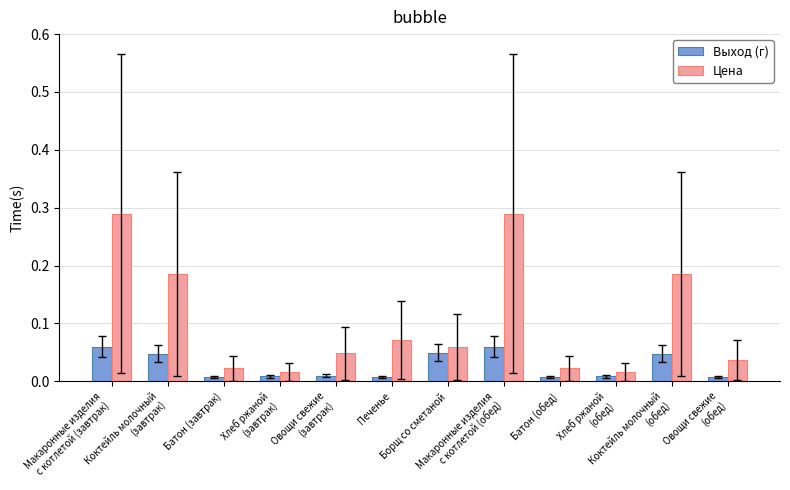

What are all the series names shown in the legend?

Выход (г), Цена